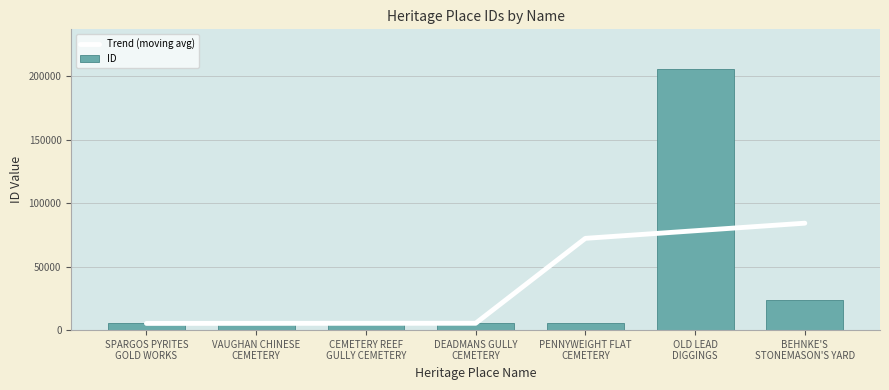

What are all the series names shown in the legend?

Trend (moving avg), ID